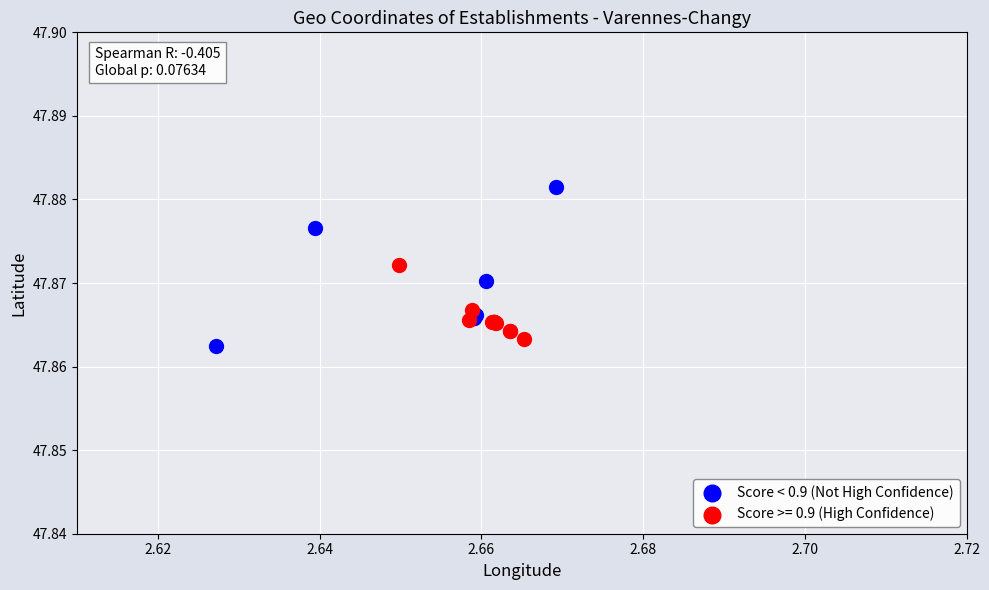

Which series has the widest spread of Y values?

Score < 0.9 (Not High Confidence)